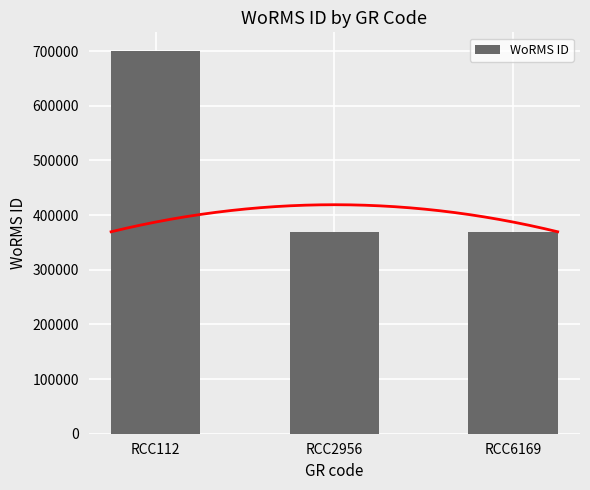

What is the greatest value displayed?

699402